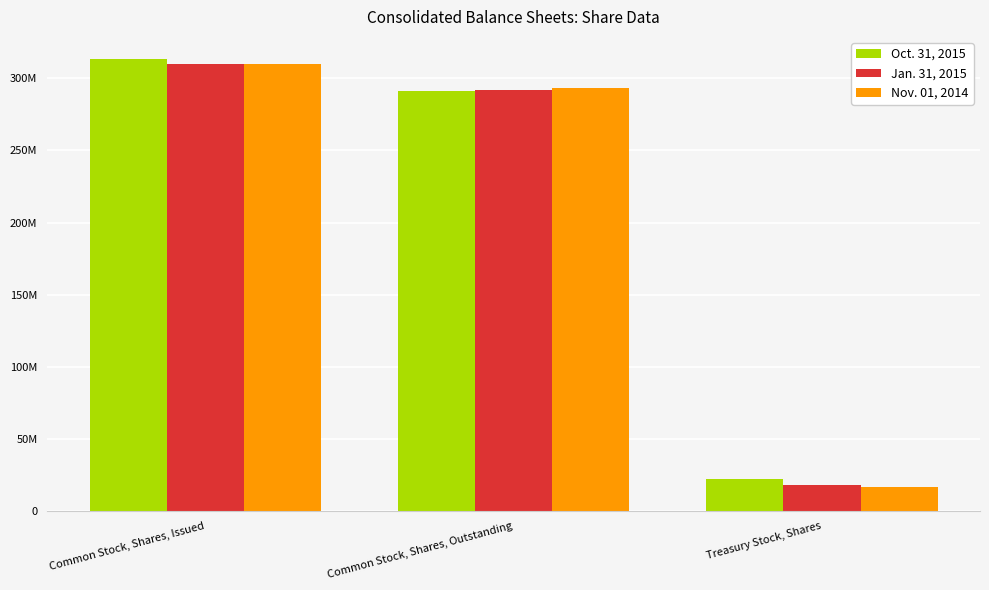

What are all the series names shown in the legend?

Oct. 31, 2015, Jan. 31, 2015, Nov. 01, 2014